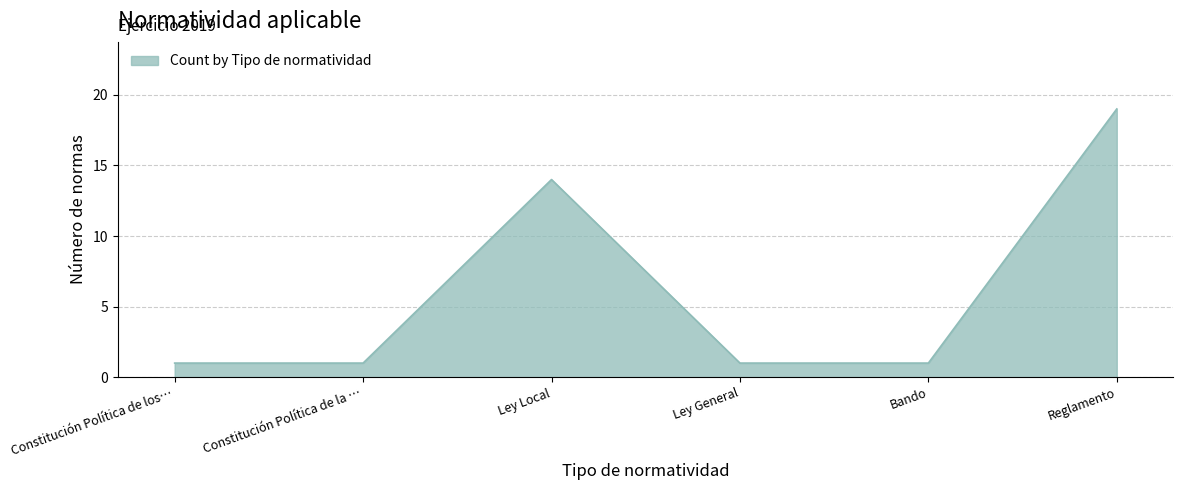

What is the sum of all values?

37